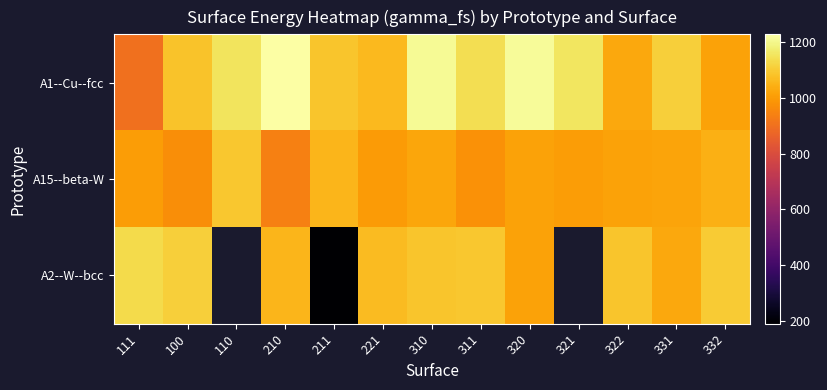

How many data points does each series have?

13